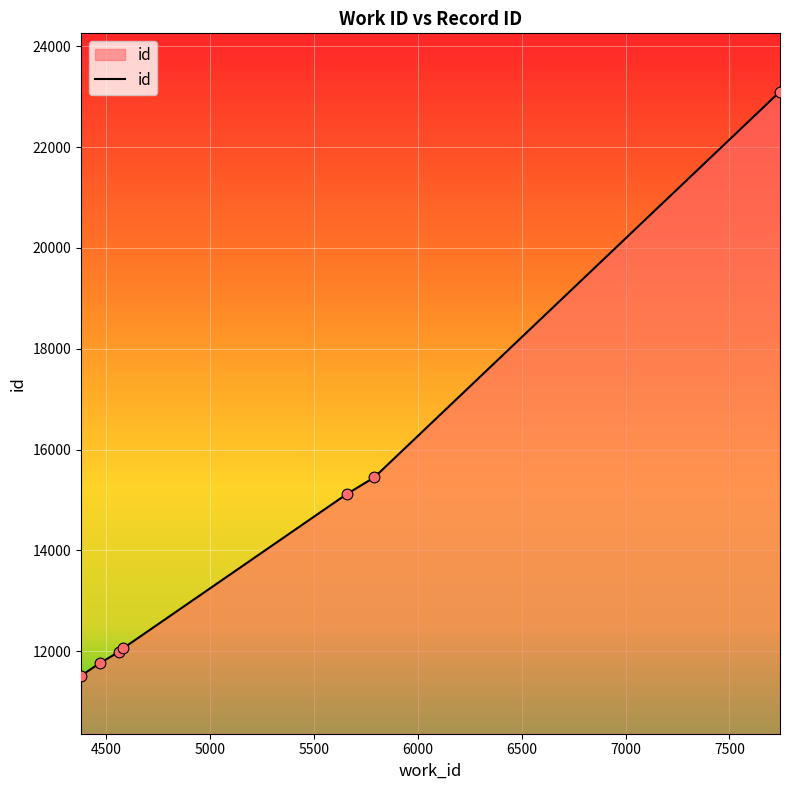

What is the smallest value displayed?

11510